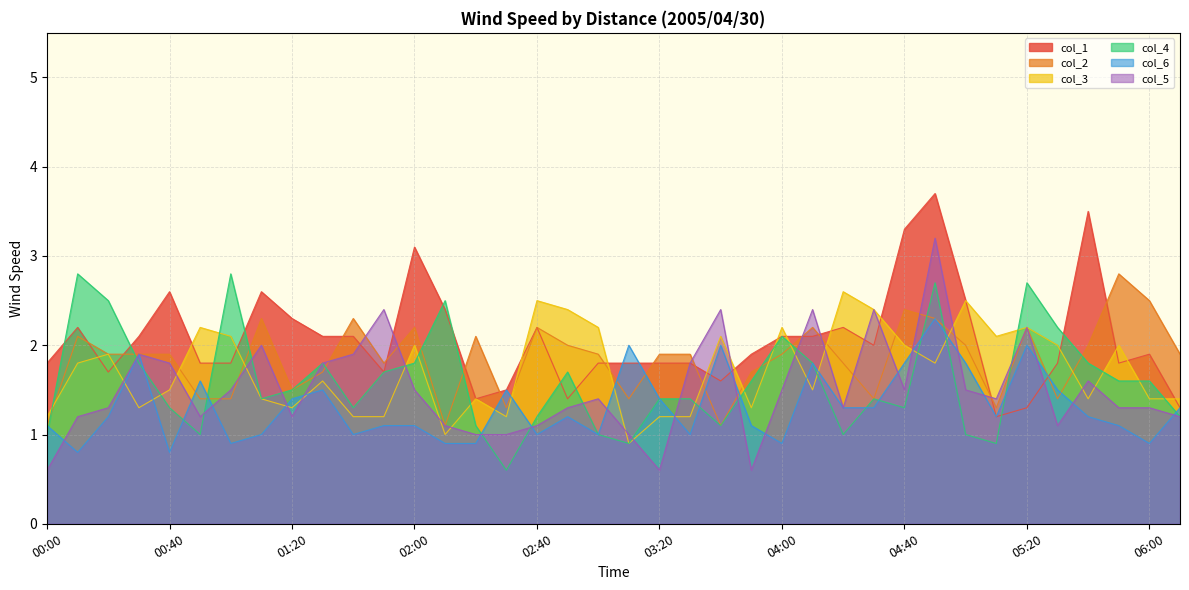

Reading right to left, list all the values displayed in this chart.

col_1: 06:10=1.3	06:00=1.9	05:50=1.8	05:40=3.5	05:30=1.8	05:20=1.3	05:10=1.2	05:00=2.5	04:50=3.7	04:40=3.3	04:30=2.0	04:20=2.2	04:10=2.1	04:00=2.1	03:50=1.9	03:40=1.6	03:30=1.8	03:20=1.8	03:10=1.8	03:00=1.8	02:50=1.4	02:40=2.2	02:30=1.5	02:20=1.4	02:10=2.4	02:00=3.1	01:50=1.7	01:40=2.1	01:30=2.1	01:20=2.3	01:10=2.6	01:00=1.8	00:50=1.8	00:40=2.6	00:30=2.1	00:20=1.7	00:10=2.2	00:00=1.8
col_2: 06:10=1.9	06:00=2.5	05:50=2.8	05:40=2.0	05:30=1.4	05:20=2.2	05:10=1.3	05:00=2.0	04:50=2.3	04:40=2.4	04:30=1.4	04:20=1.8	04:10=2.2	04:00=1.9	03:50=1.7	03:40=1.1	03:30=1.9	03:20=1.9	03:10=1.4	03:00=1.9	02:50=2.0	02:40=2.2	02:30=1.3	02:20=2.1	02:10=1.1	02:00=2.2	01:50=1.8	01:40=2.3	01:30=1.7	01:20=1.5	01:10=2.3	01:00=1.4	00:50=1.4	00:40=1.9	00:30=1.9	00:20=1.9	00:10=2.1	00:00=1.1
col_3: 06:10=1.4	06:00=1.4	05:50=2.0	05:40=1.4	05:30=2.0	05:20=2.2	05:10=2.1	05:00=2.5	04:50=1.8	04:40=2.0	04:30=2.4	04:20=2.6	04:10=1.5	04:00=2.2	03:50=1.3	03:40=2.1	03:30=1.2	03:20=1.2	03:10=0.9	03:00=2.2	02:50=2.4	02:40=2.5	02:30=1.2	02:20=1.4	02:10=1.0	02:00=2.0	01:50=1.2	01:40=1.2	01:30=1.6	01:20=1.3	01:10=1.4	01:00=2.1	00:50=2.2	00:40=1.5	00:30=1.3	00:20=1.9	00:10=1.8	00:00=1.2
col_4: 06:10=1.2	06:00=1.6	05:50=1.6	05:40=1.8	05:30=2.2	05:20=2.7	05:10=0.9	05:00=1.0	04:50=2.7	04:40=1.3	04:30=1.4	04:20=1.0	04:10=1.8	04:00=2.1	03:50=1.6	03:40=1.1	03:30=1.4	03:20=1.4	03:10=0.9	03:00=1.0	02:50=1.7	02:40=1.2	02:30=0.6	02:20=1.1	02:10=2.5	02:00=1.8	01:50=1.7	01:40=1.3	01:30=1.8	01:20=1.5	01:10=1.4	01:00=2.8	00:50=1.0	00:40=1.3	00:30=1.8	00:20=2.5	00:10=2.8	00:00=1.0
col_6: 06:10=1.3	06:00=0.9	05:50=1.1	05:40=1.2	05:30=1.5	05:20=2.0	05:10=1.2	05:00=1.8	04:50=2.3	04:40=1.8	04:30=1.3	04:20=1.3	04:10=1.8	04:00=0.9	03:50=1.1	03:40=2.0	03:30=1.0	03:20=1.4	03:10=2.0	03:00=1.0	02:50=1.2	02:40=1.0	02:30=1.5	02:20=0.9	02:10=0.9	02:00=1.1	01:50=1.1	01:40=1.0	01:30=1.5	01:20=1.4	01:10=1.0	01:00=0.9	00:50=1.6	00:40=0.8	00:30=1.9	00:20=1.2	00:10=0.8	00:00=1.1
col_5: 06:10=1.2	06:00=1.3	05:50=1.3	05:40=1.6	05:30=1.1	05:20=2.2	05:10=1.4	05:00=1.5	04:50=3.2	04:40=1.5	04:30=2.4	04:20=1.3	04:10=2.4	04:00=1.5	03:50=0.6	03:40=2.4	03:30=1.8	03:20=0.6	03:10=1.0	03:00=1.4	02:50=1.3	02:40=1.1	02:30=1.0	02:20=1.0	02:10=1.1	02:00=1.5	01:50=2.4	01:40=1.9	01:30=1.8	01:20=1.2	01:10=2.0	01:00=1.5	00:50=1.2	00:40=1.8	00:30=1.9	00:20=1.3	00:10=1.2	00:00=0.6